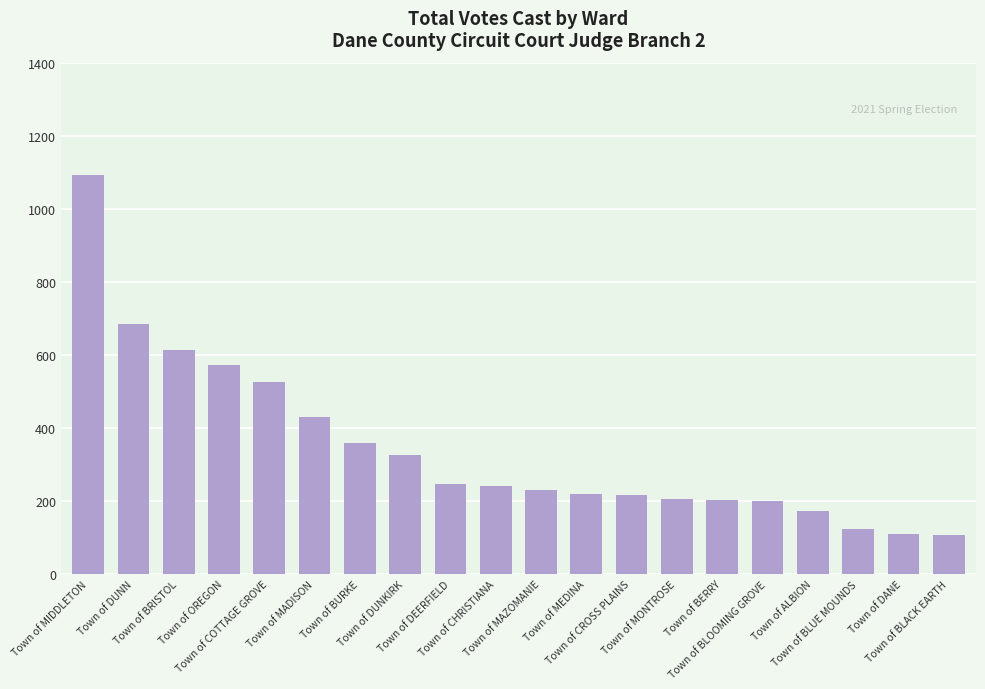

What is the greatest value displayed?

1092